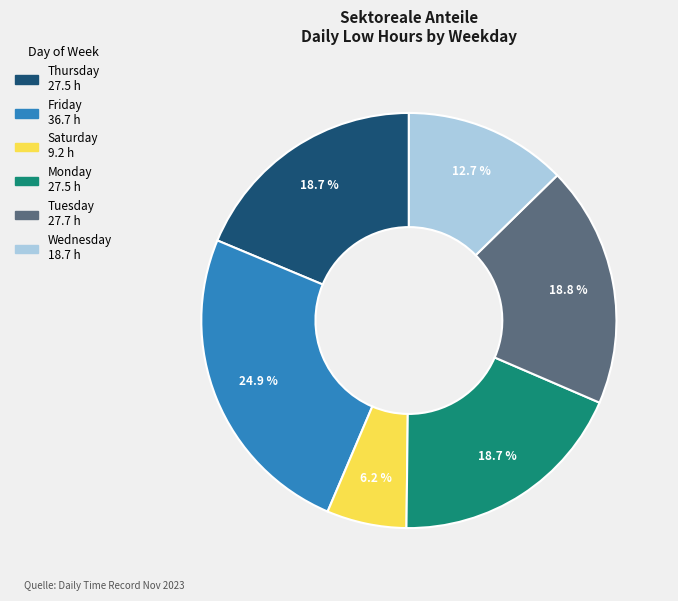

Is there any slice that represents more than half of the pie?

No